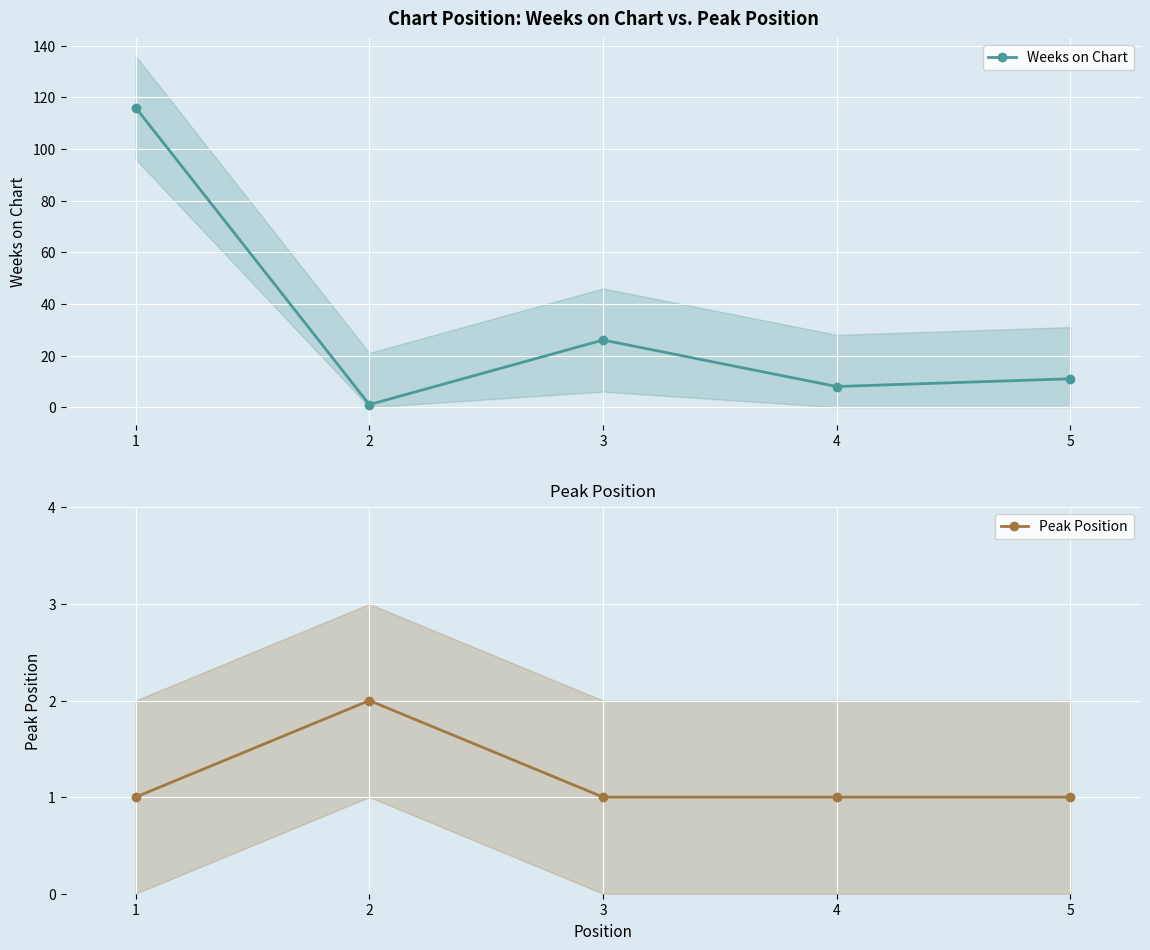

True or false: Peak Position has a value of 1 at 4.

True